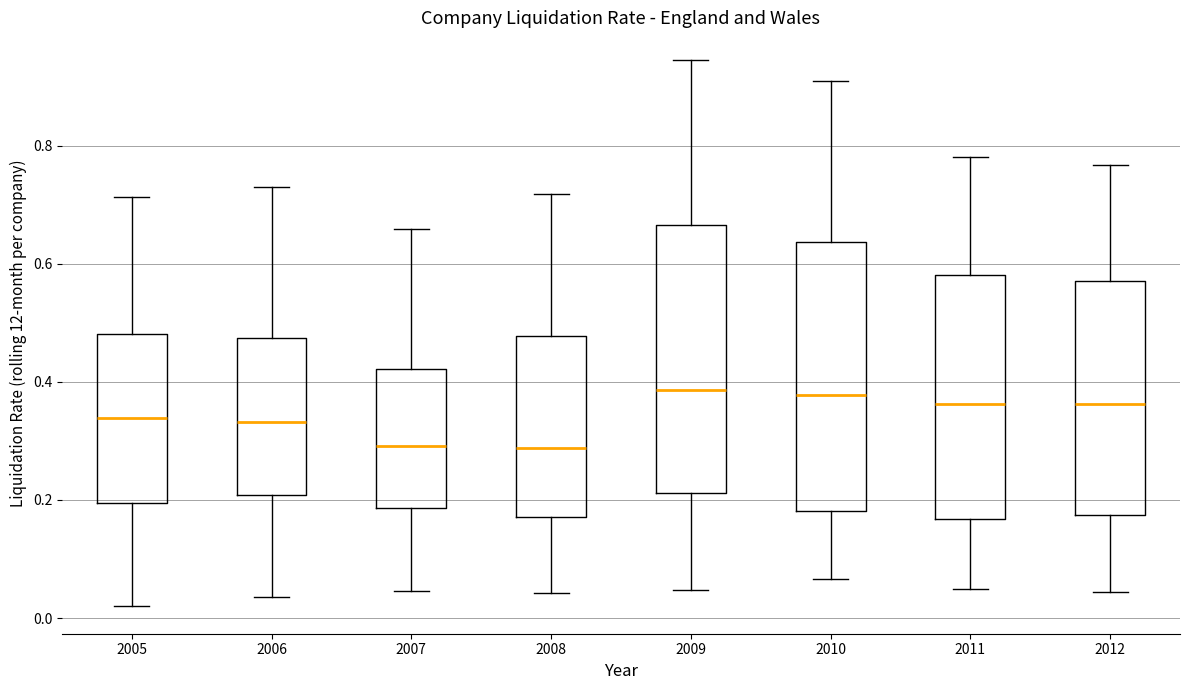

Reading left to right, read every box against the y-axis: the position of its median line, the range the box covers, and the ends of its whiskers. The values are not printed on the chart, so give them approximately, as read against the axis.

2005: median 0.34, box 0.20 to 0.48, whiskers 0.02 to 0.72
2006: median 0.34, box 0.20 to 0.48, whiskers 0.04 to 0.72
2007: median 0.30, box 0.18 to 0.42, whiskers 0.04 to 0.66
2008: median 0.28, box 0.18 to 0.48, whiskers 0.04 to 0.72
2009: median 0.38, box 0.22 to 0.66, whiskers 0.04 to 0.94
2010: median 0.38, box 0.18 to 0.64, whiskers 0.06 to 0.90
2011: median 0.36, box 0.16 to 0.58, whiskers 0.04 to 0.78
2012: median 0.36, box 0.18 to 0.58, whiskers 0.04 to 0.76